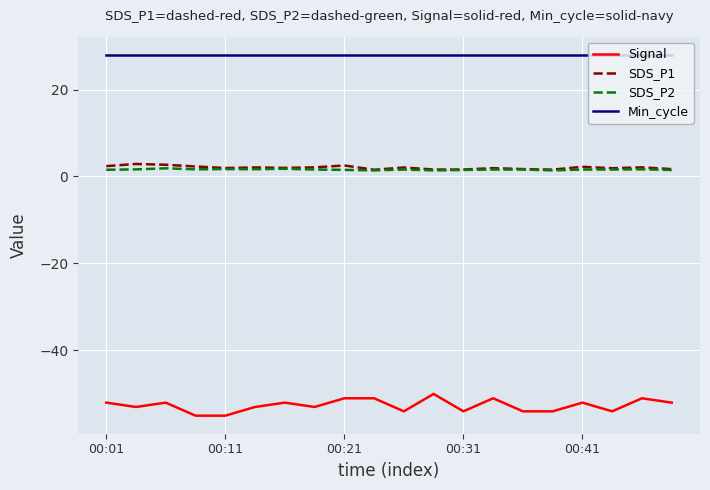

Which series has the largest total across all categories?

Min_cycle